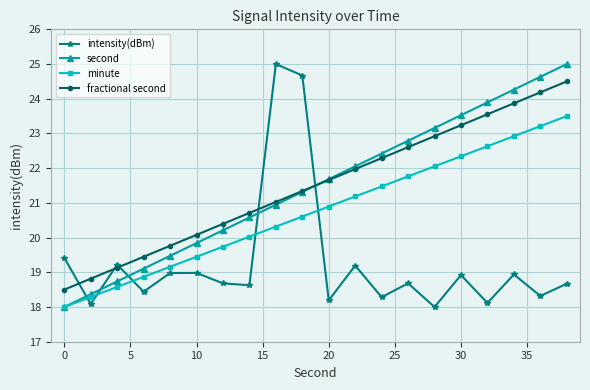

In intensity(dBm), how many points are higher than both neighbors (excluding endpoints)?

7